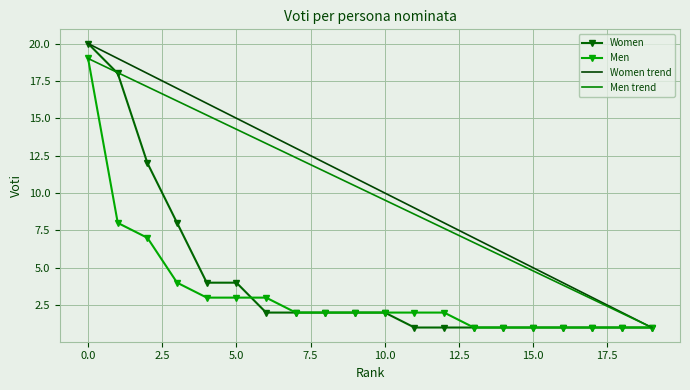

What is the maximum value for Men trend?

19.0